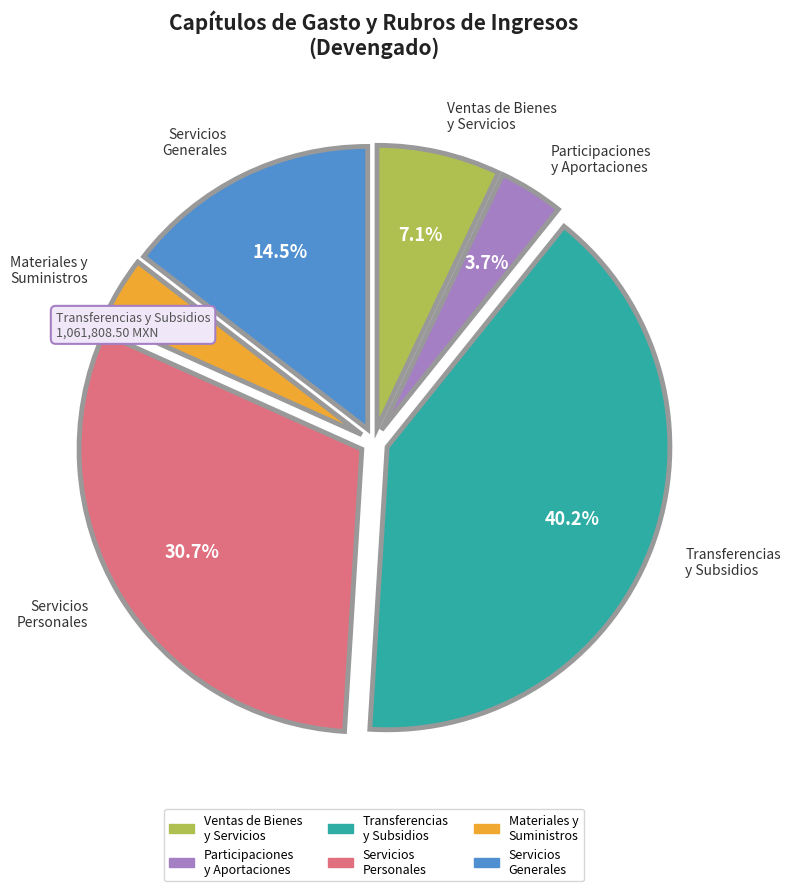

Is there a majority slice in this chart?

No